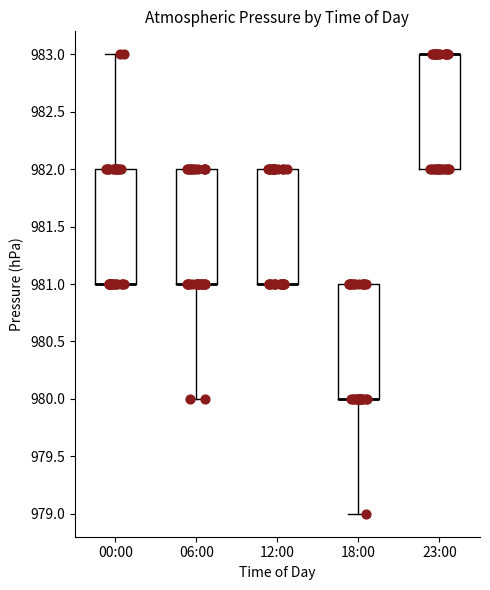

Reading left to right, transcribe this box plot: for each box, give where its median line is, the range the box spans, and where its two whiskers end, as read against the y-axis. The values are not printed on the chart, so give them approximately, as read against the axis.

00:00: median 981 (drawn on the box's lower edge), box 981 to 982, whiskers 981 to 983
06:00: median 981 (drawn on the box's lower edge), box 981 to 982, whiskers 980 to 982
12:00: median 981 (drawn on the box's lower edge), box 981 to 982, whiskers 981 to 982
18:00: median 980 (drawn on the box's lower edge), box 980 to 981, whiskers 979 to 981
23:00: median 983 (drawn on the box's upper edge), box 982 to 983, whiskers 982 to 983